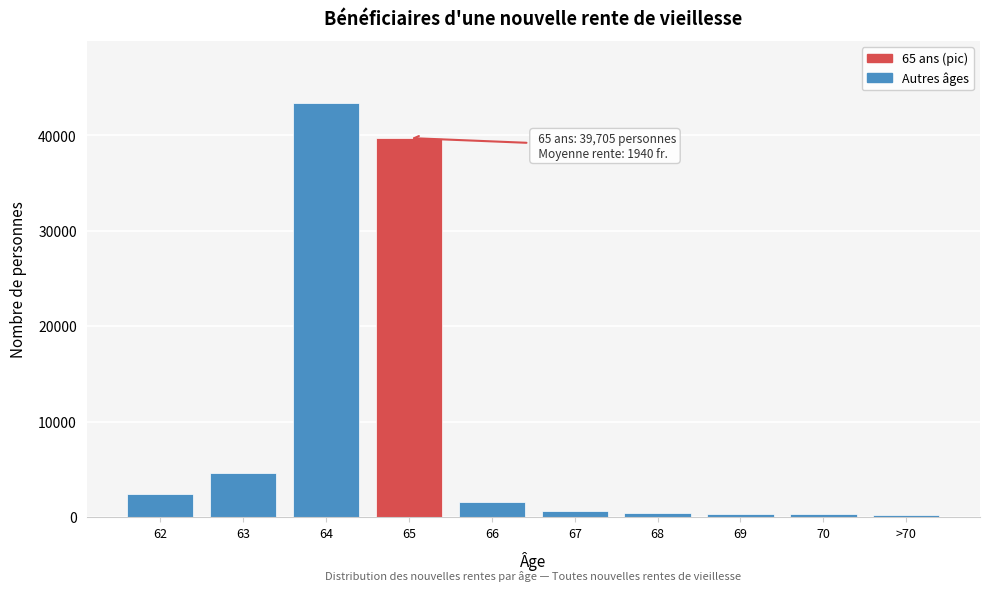

What is the greatest value displayed?

43380